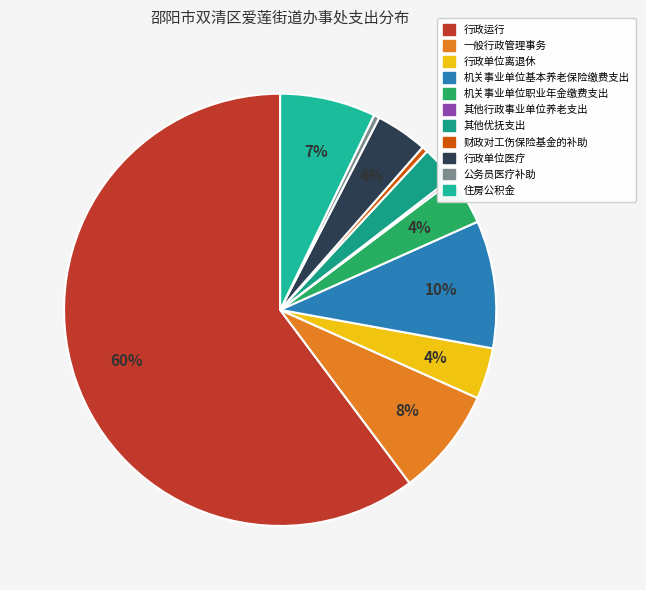

What is the smallest slice in the pie chart?

其他行政事业单位养老支出